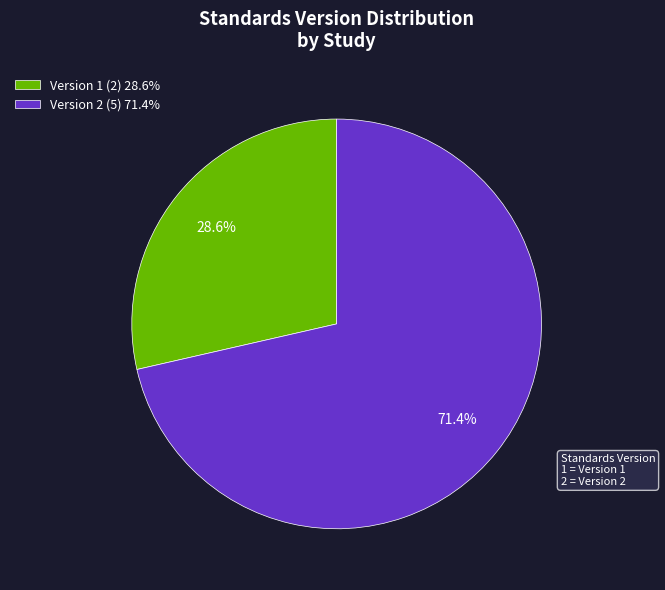

Is there a majority slice in this chart?

Yes